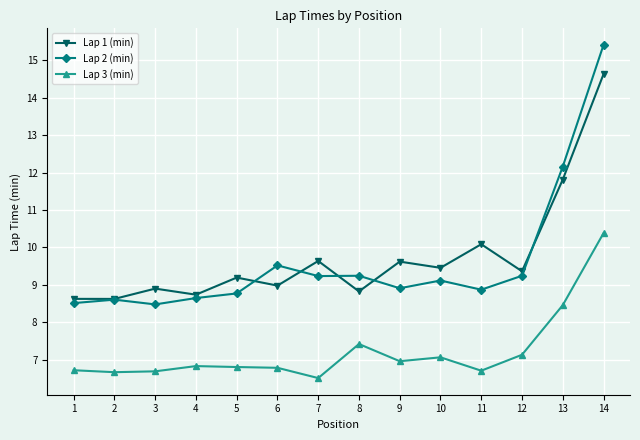

Does the chart have visible grid lines?

Yes